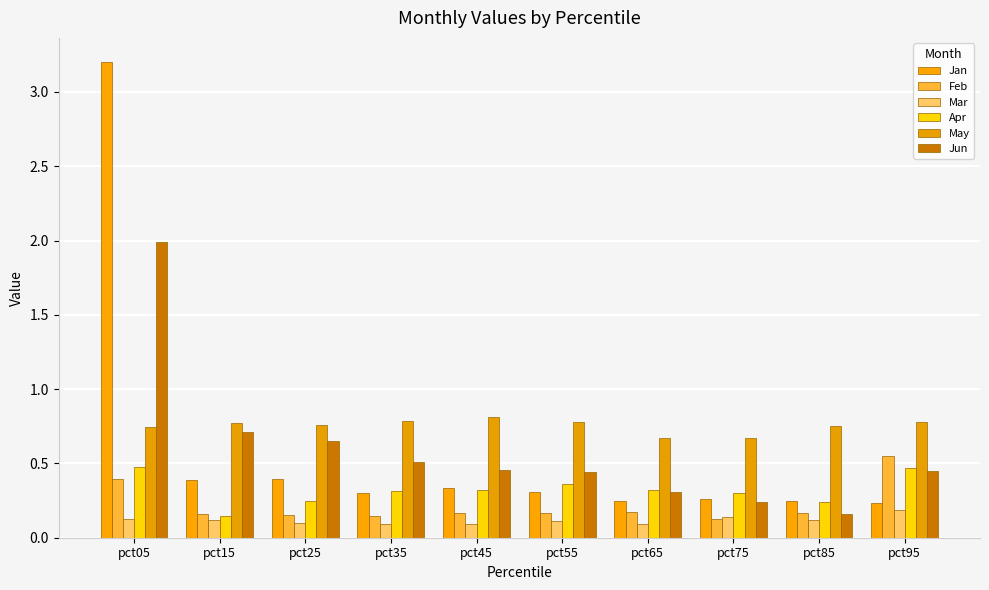

Between pct15 and pct35, which series saw the biggest shift?

Jun